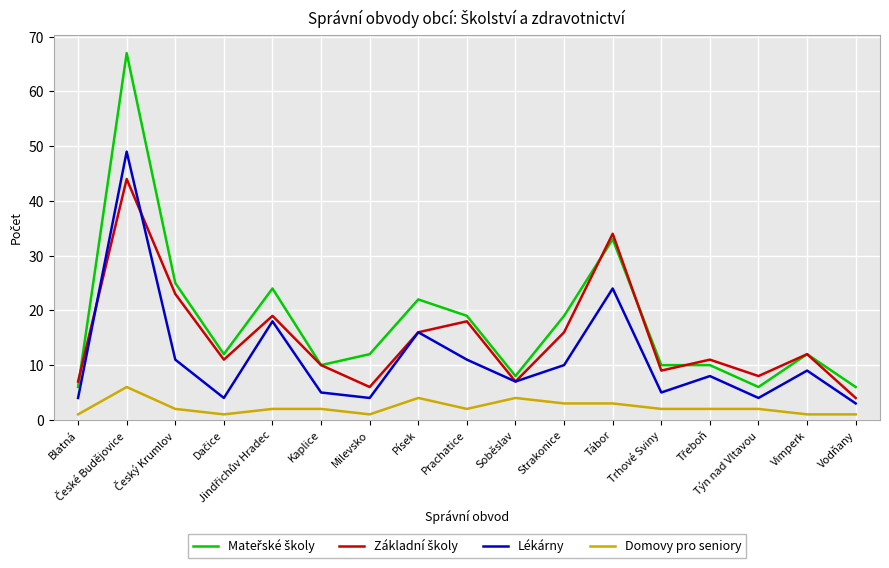

The value of Lékárny at Soběslav is 11. True or false?

False